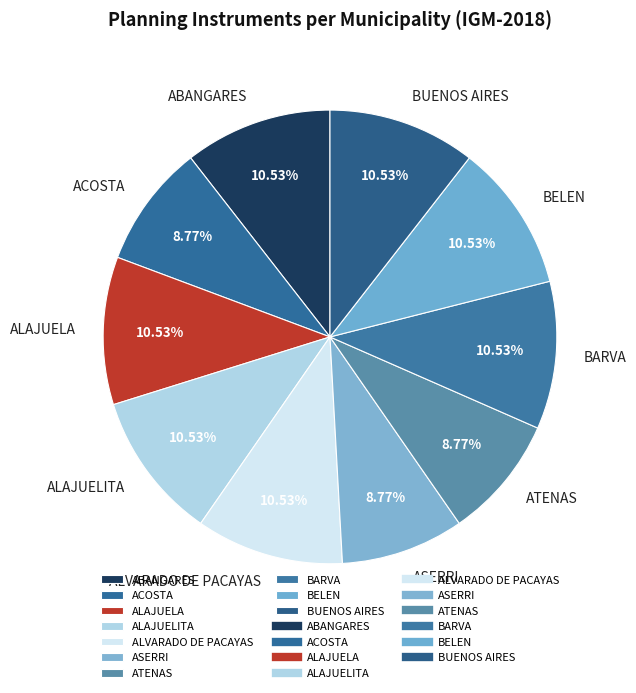

Count the number of slices in the pie.

10